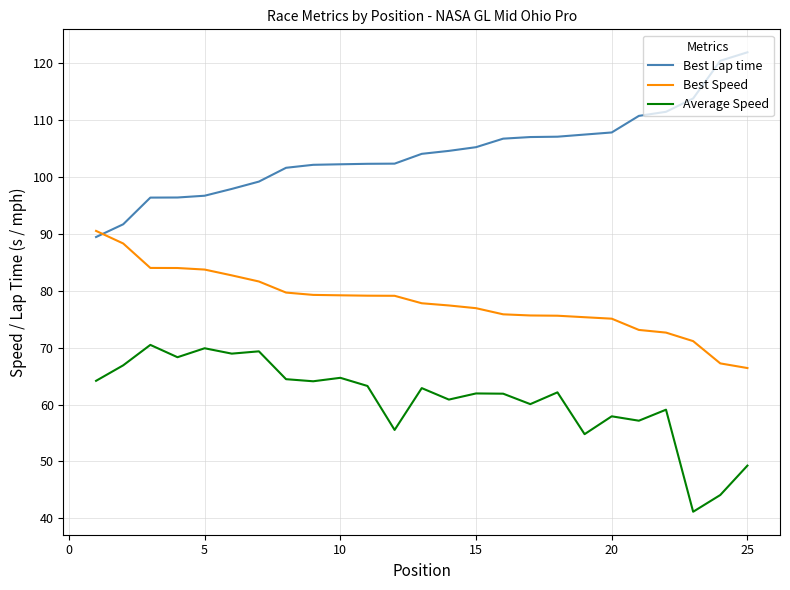

What is the difference between the maximum and minimum values in the Best Speed series?

24.1